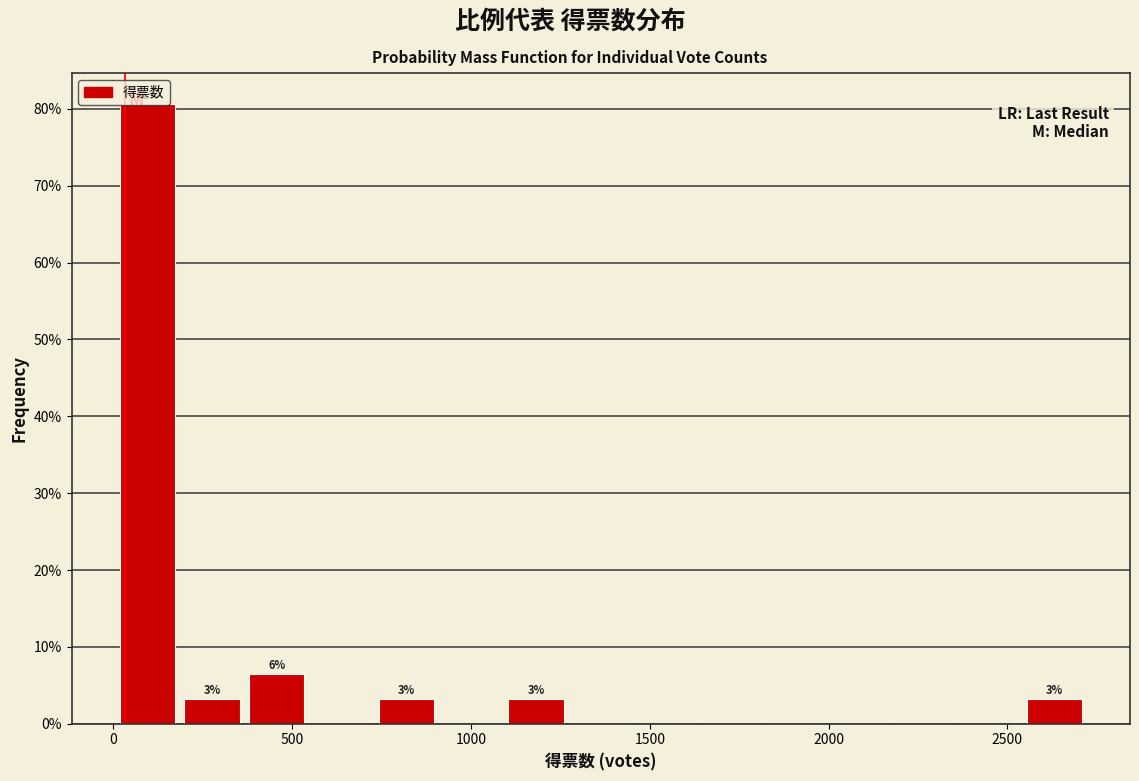

Around what value on the x-axis is the tallest bar? Give the approximate position of its centre, as read against the axis.

100